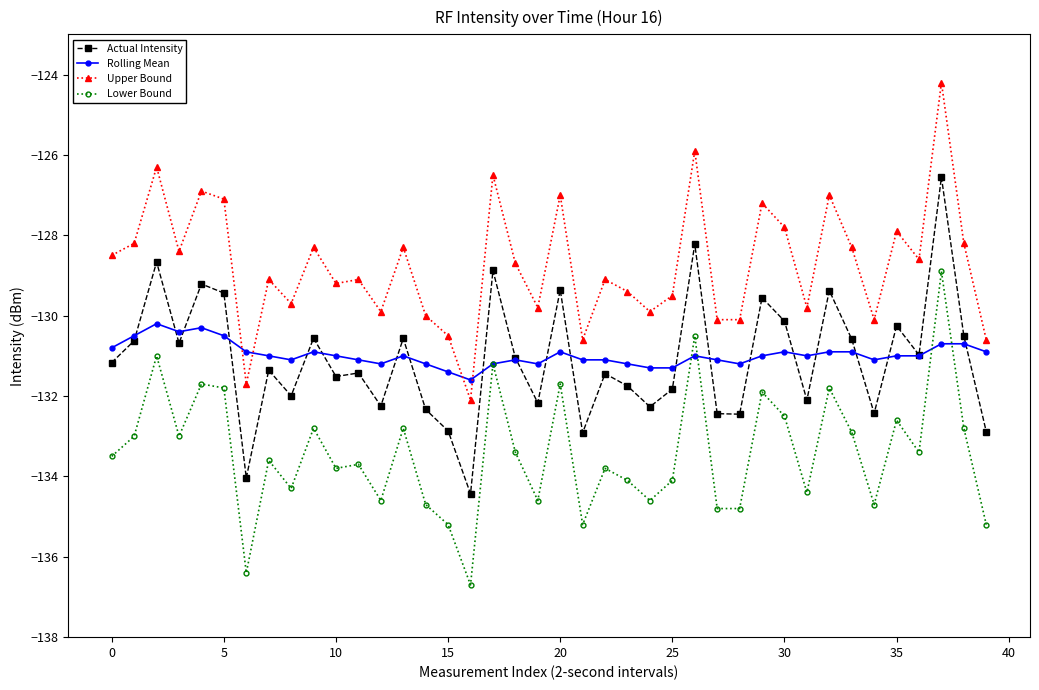

Which series has the largest range (max minus min)?

Upper Bound